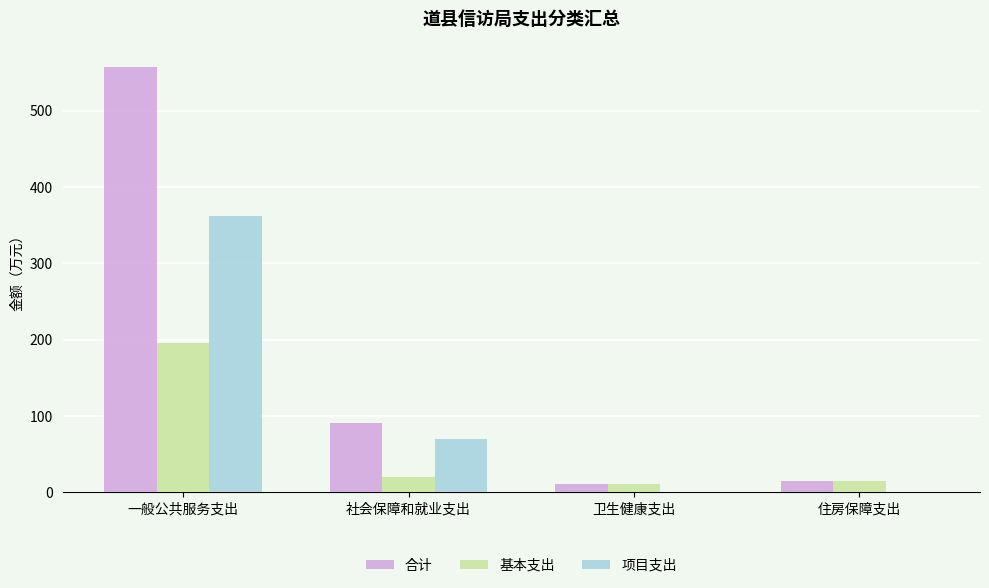

Reading left to right, what are all the values shown in this chart?

合计: 一般公共服务支出=557.3	社会保障和就业支出=90.2	卫生健康支出=11.0	住房保障支出=14.7
基本支出: 一般公共服务支出=195.7	社会保障和就业支出=20.2	卫生健康支出=11.0	住房保障支出=14.7
项目支出: 一般公共服务支出=361.6	社会保障和就业支出=70.0	卫生健康支出=0.0	住房保障支出=0.0